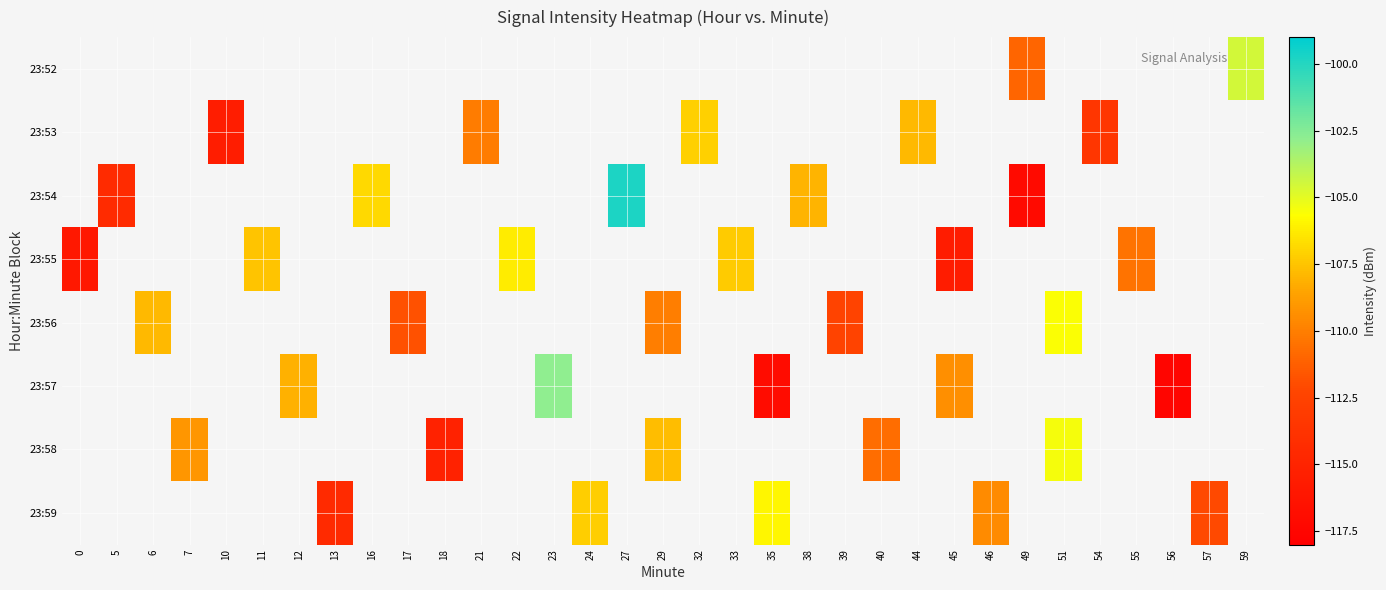

List the series in order of their overall mean, lowest first.

23:52, 23:53, 23:54, 23:55, 23:56, 23:57, 23:58, 23:59